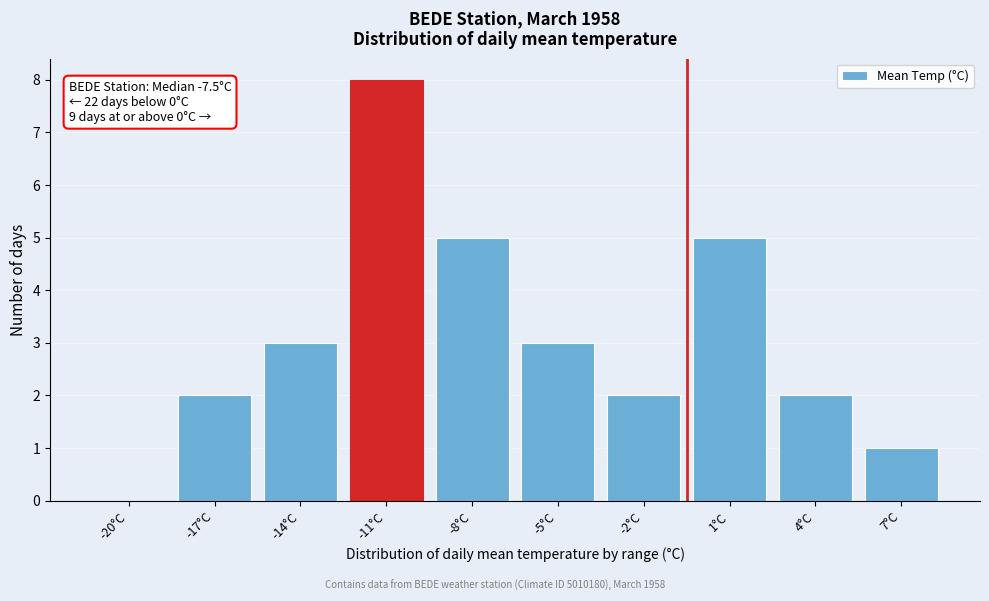

Reading right to left, list all the values displayed in this chart.

7°C=1	4°C=2	1°C=5	-2°C=2	-5°C=3	-8°C=5	-11°C=8	-14°C=3	-17°C=2	-20°C=0